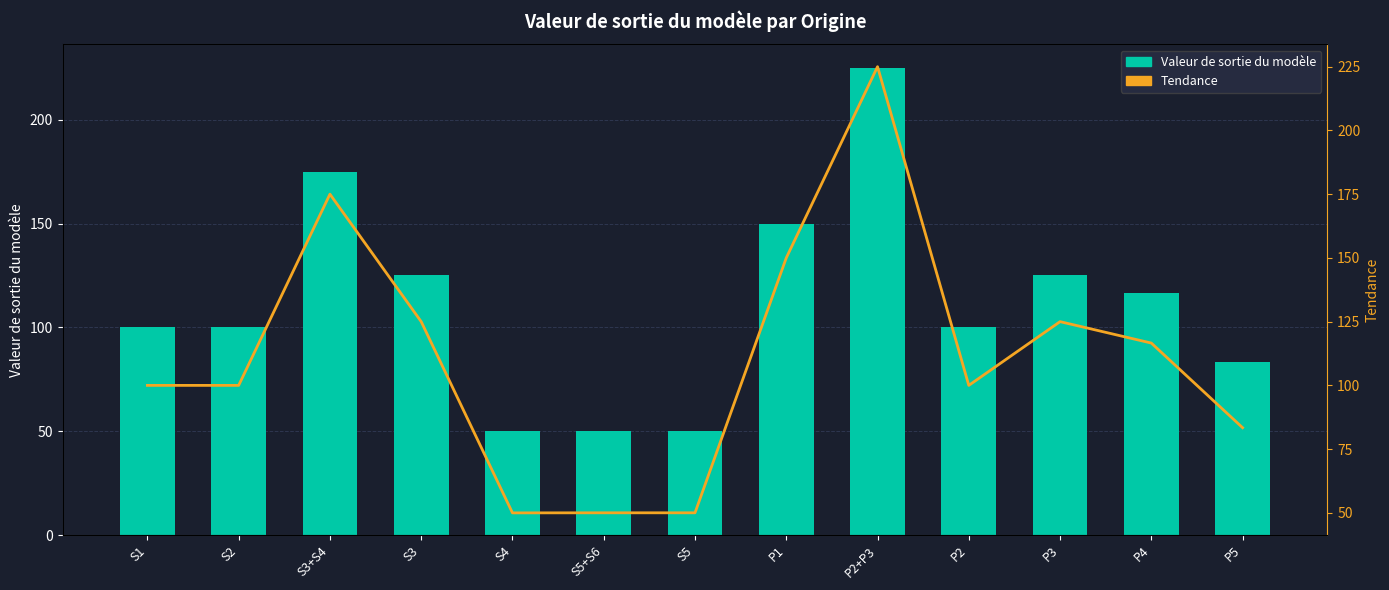

What are all the series names shown in the legend?

Valeur de sortie du modèle, Tendance